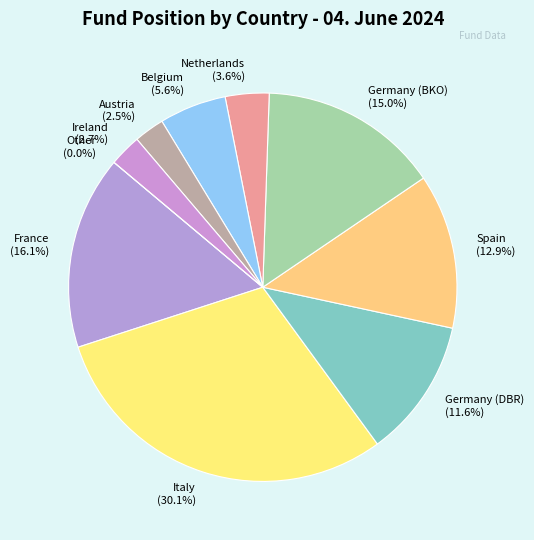

Does Italy represent more than half of the total?

No